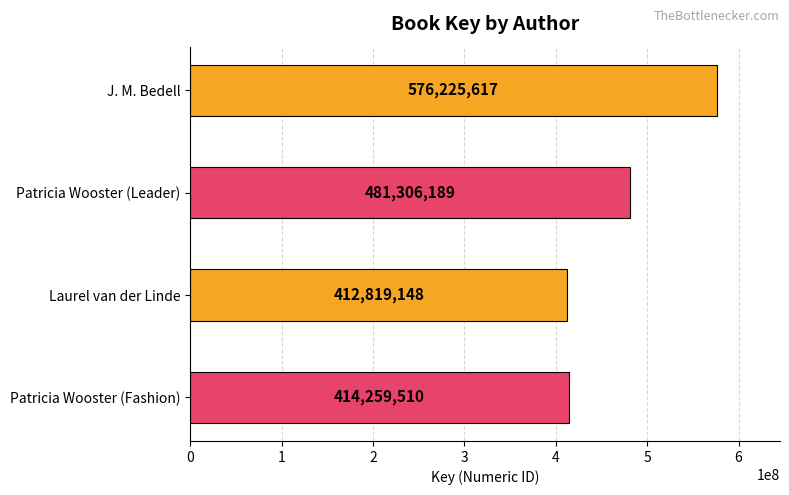

Reading top to bottom, list all the values displayed in this chart.

J. M. Bedell=576225617	Patricia Wooster (Leader)=481306189	Laurel van der Linde=412819148	Patricia Wooster (Fashion)=414259510